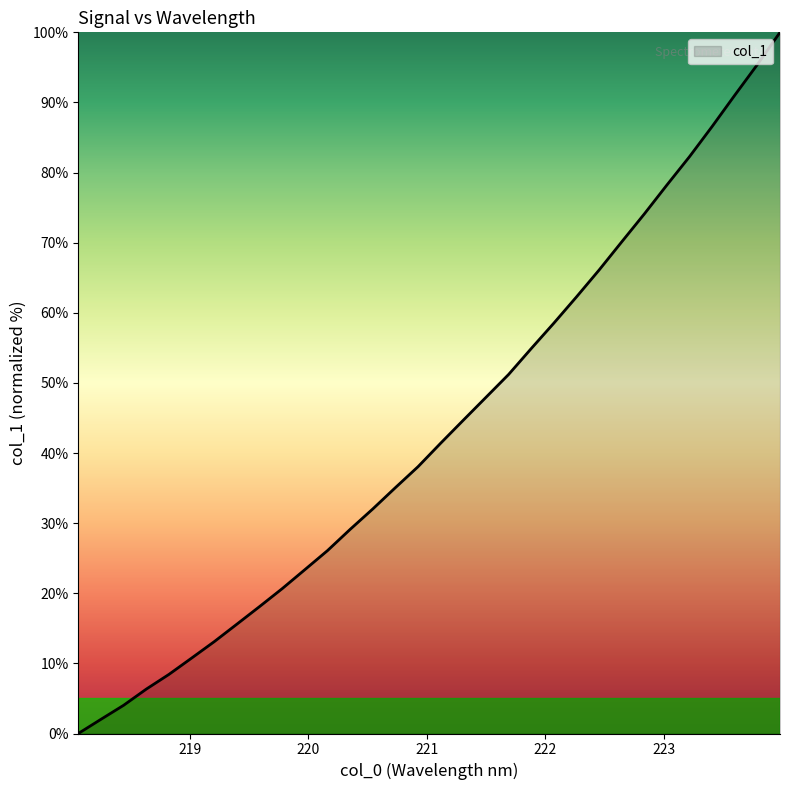

What is the maximum value shown in the chart?

100.0